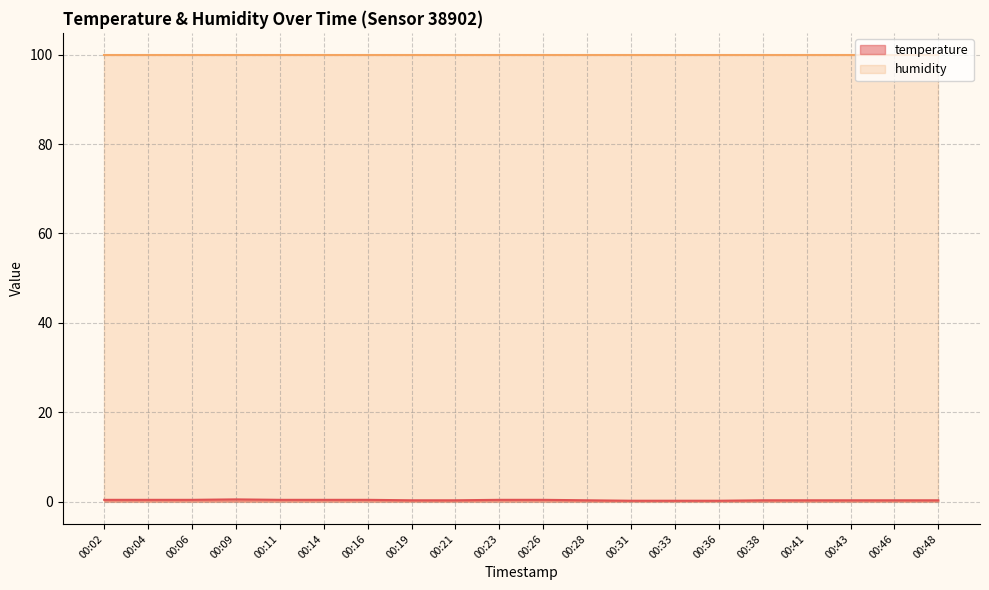

How many lines are shown in the chart?

2